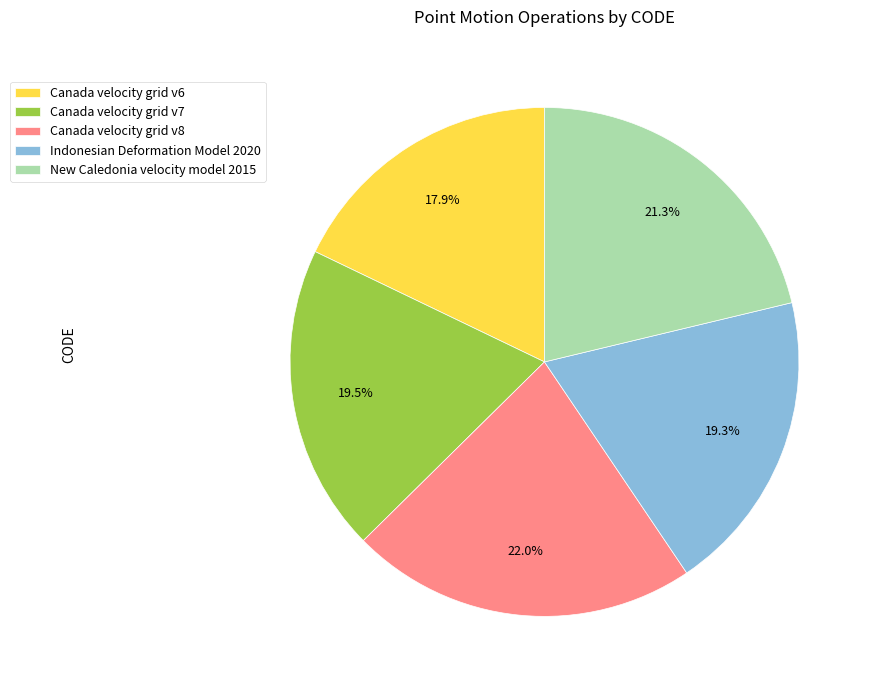

Count the number of slices in the pie.

5